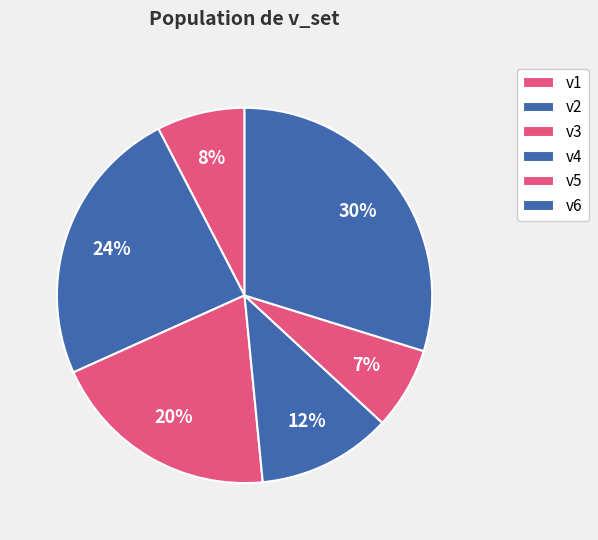

What is the ratio of the value at v1 to the value at v3?

0.4